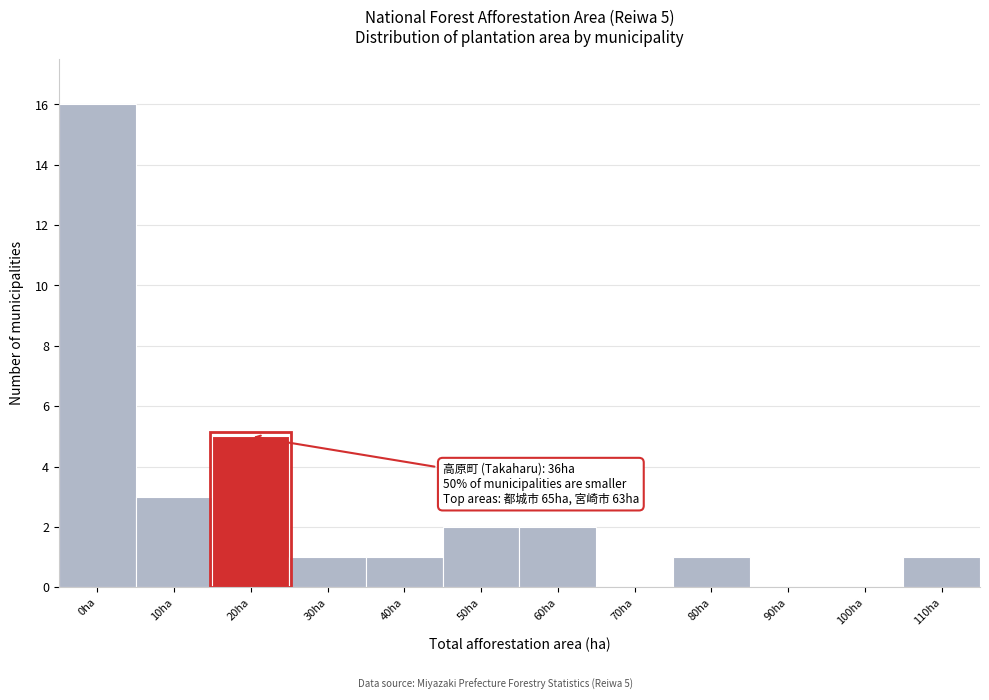

Reading right to left, list all the values displayed in this chart.

110ha=1	100ha=0	90ha=0	80ha=1	70ha=0	60ha=2	50ha=2	40ha=1	30ha=1	20ha=5	10ha=3	0ha=16